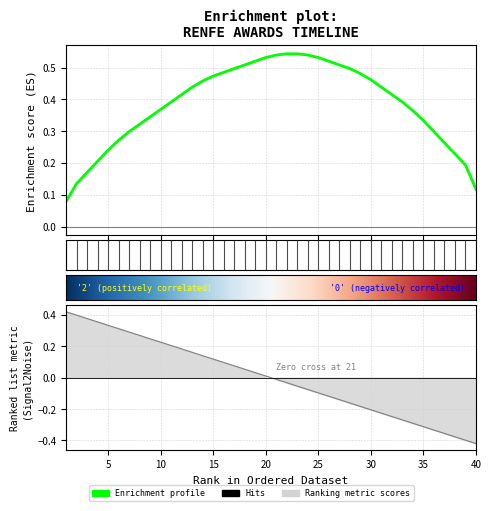

How many data points are less than 0?

20